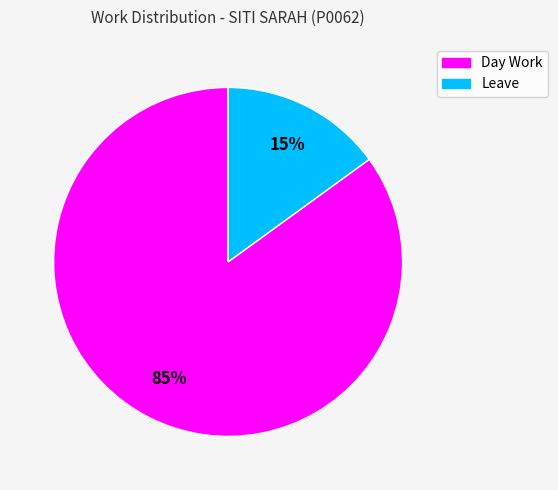

To the nearest percent, what percentage of the pie is Leave?

15%